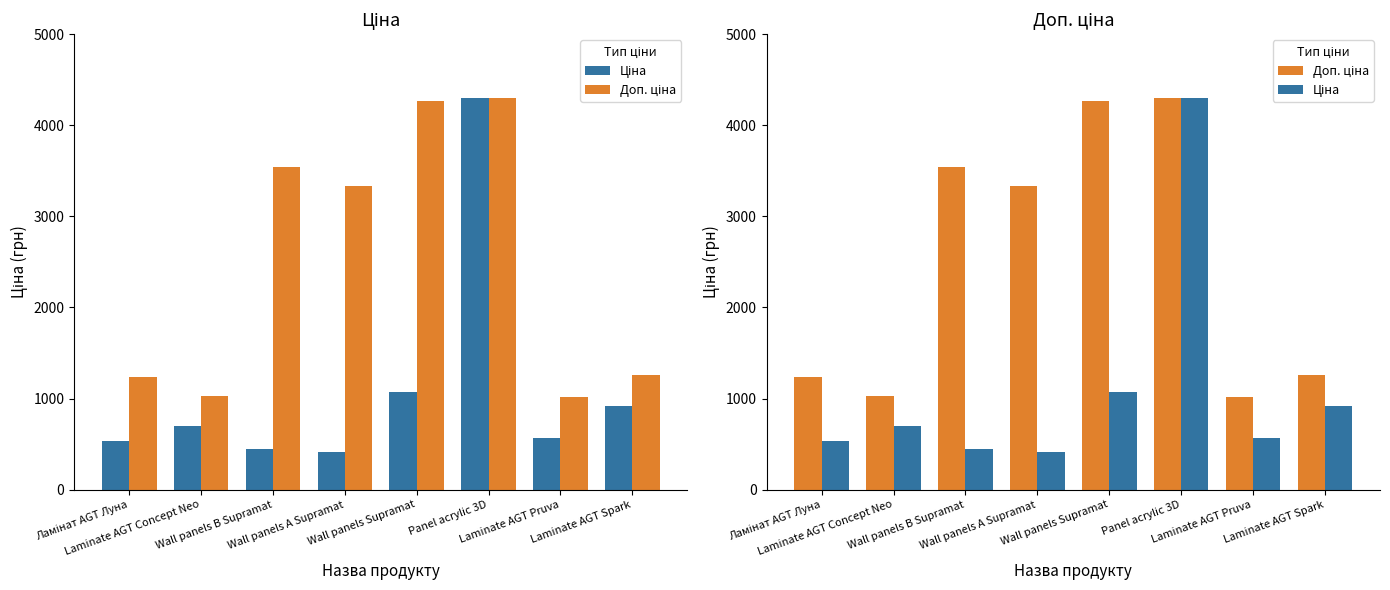

Count the number of data series in this chart.

2